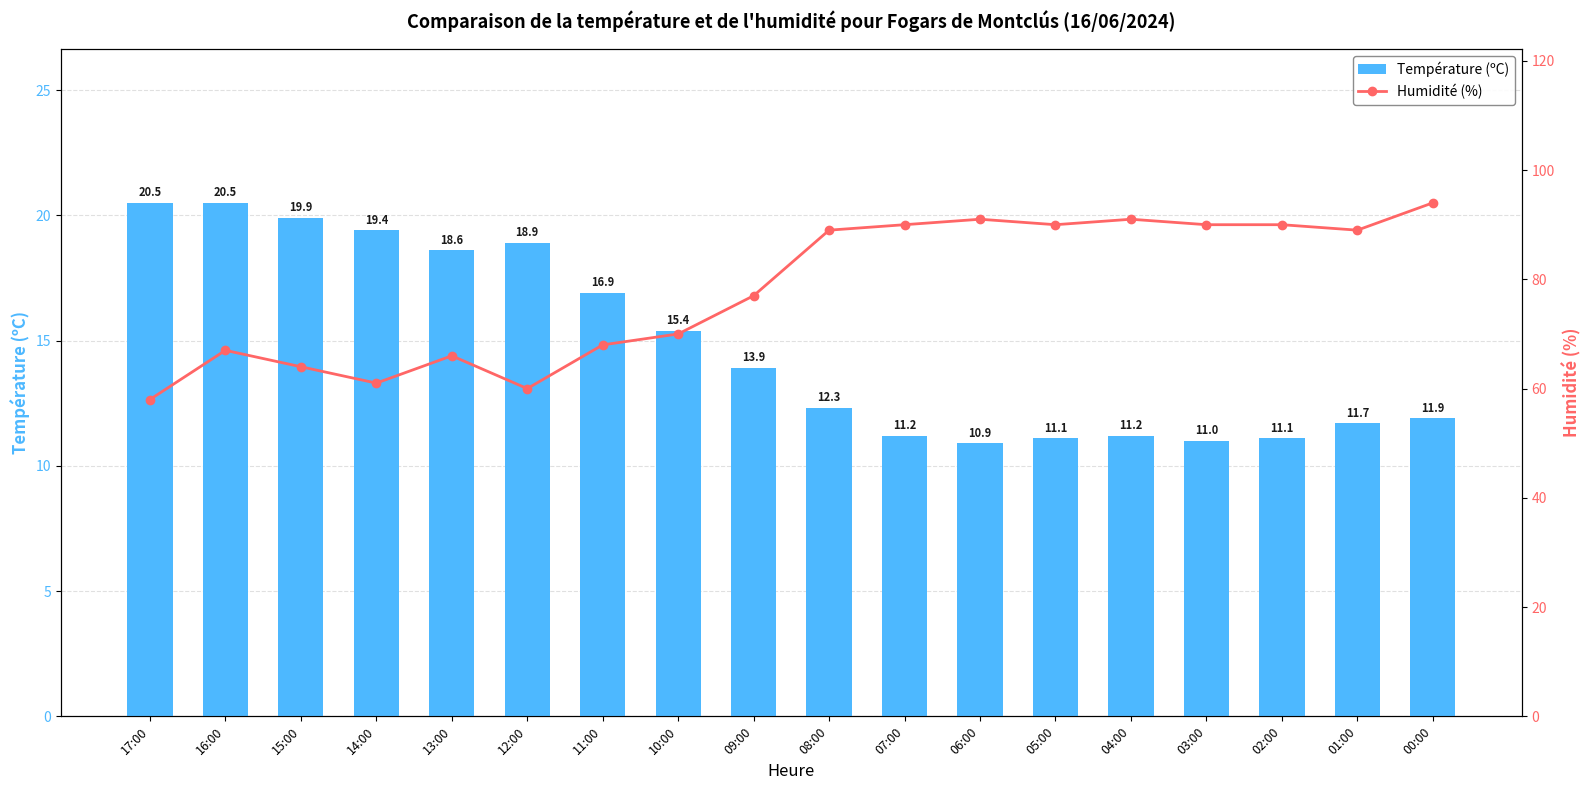

How many values in the Humidité (%) series exceed 89?

7